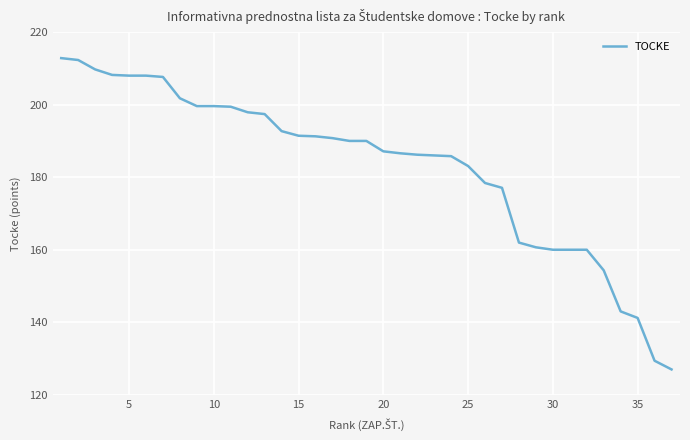

What is the smallest value displayed?

127.0